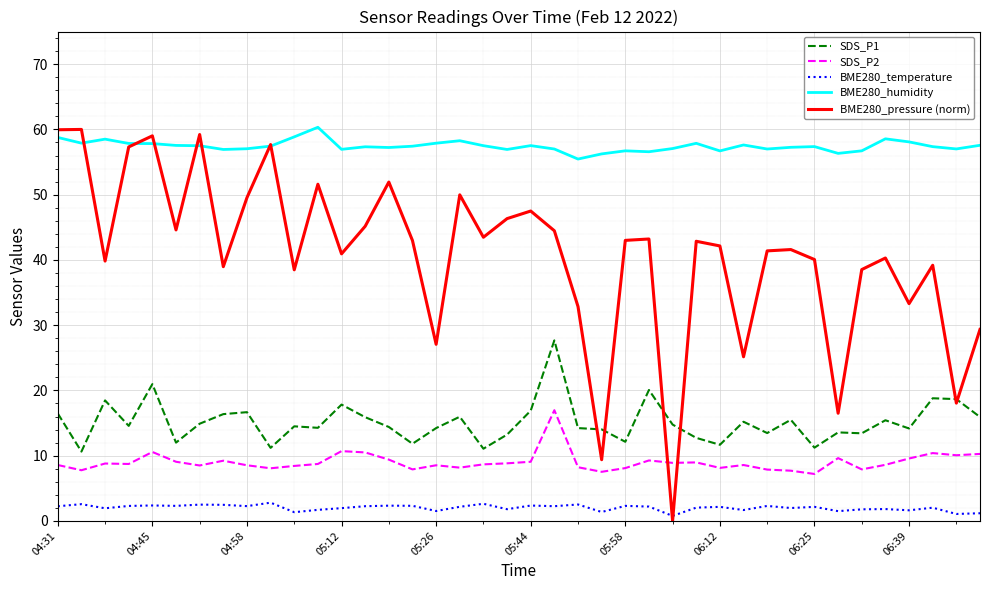

What is the maximum value for BME280_temperature?

2.8